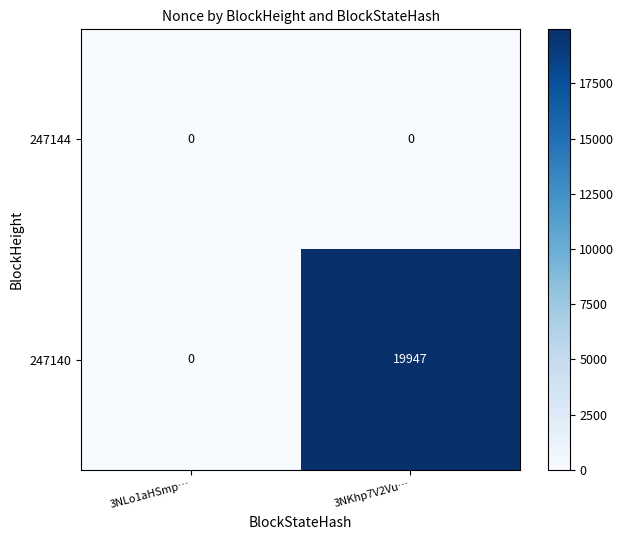

What is the maximum value shown in the chart?

19947